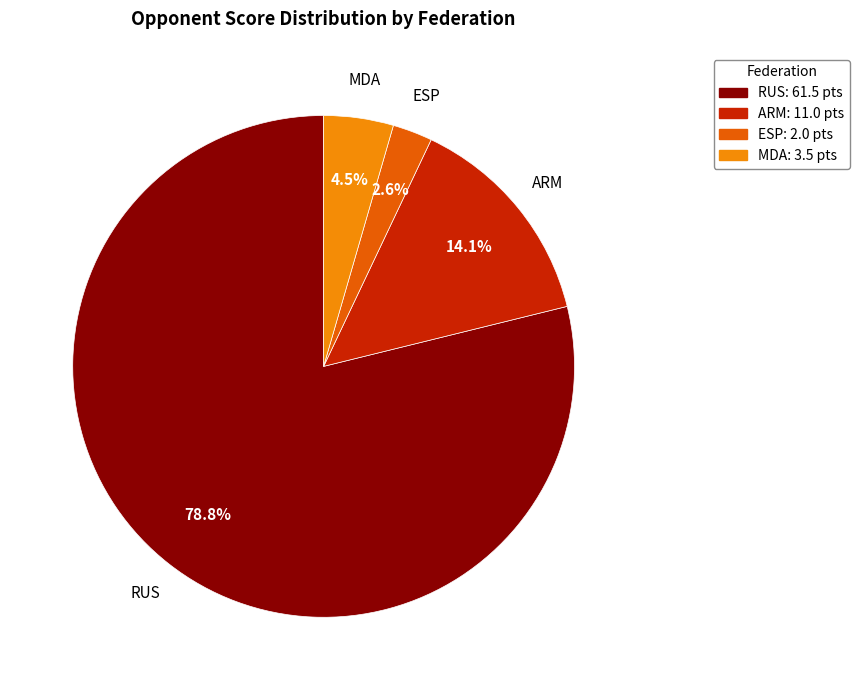

True or false: RUS accounts for 1% of the total.

False